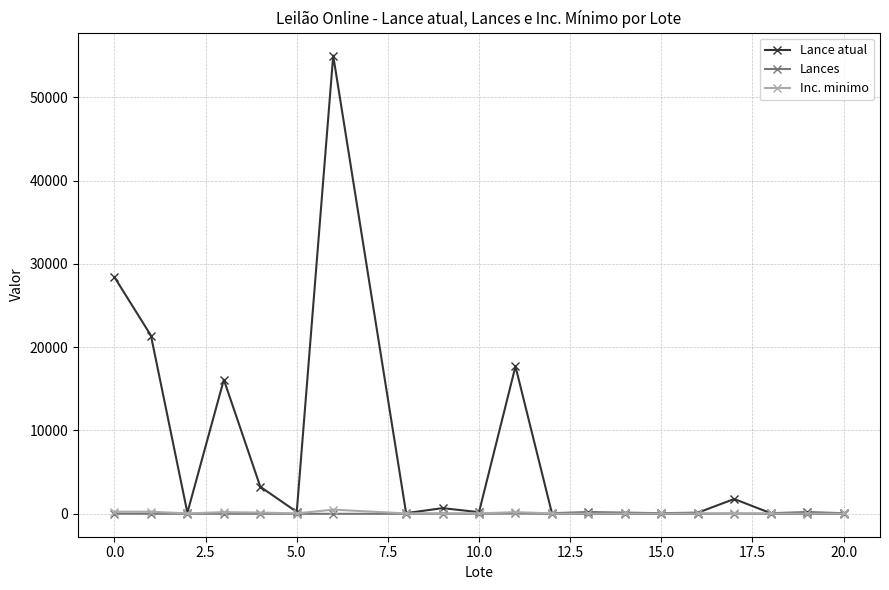

What is the highest value of the Lance atual series?

55000